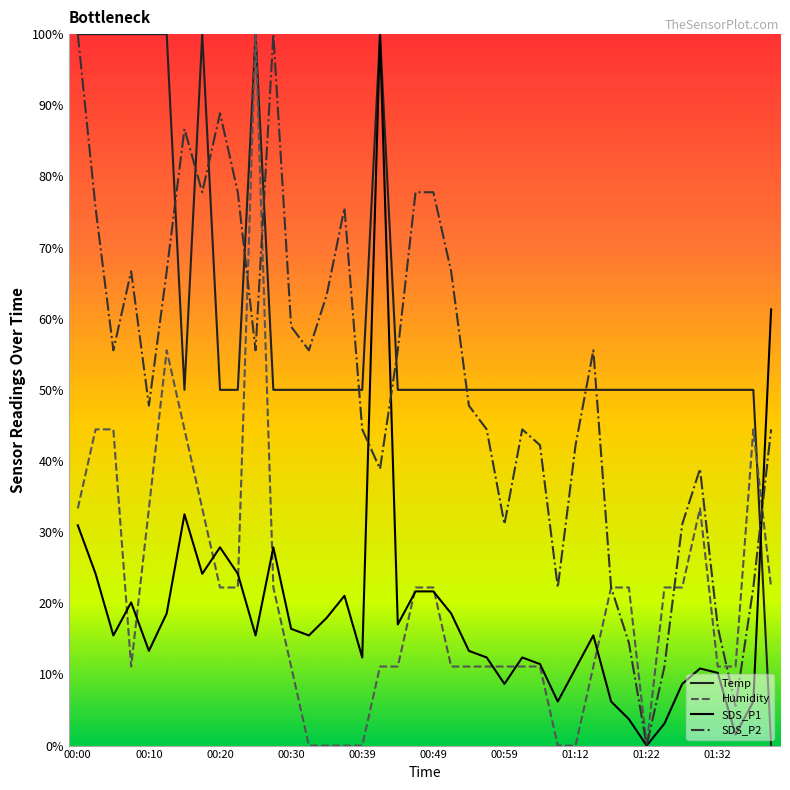

At how many categories does at least one series exceed 16?

40